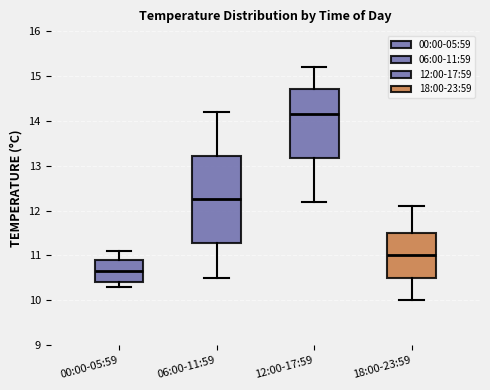

Where does the median line of the box for 06:00-11:59 sit on the y-axis? The values are not printed on the chart, so give them approximately, as read against the axis.

12.3